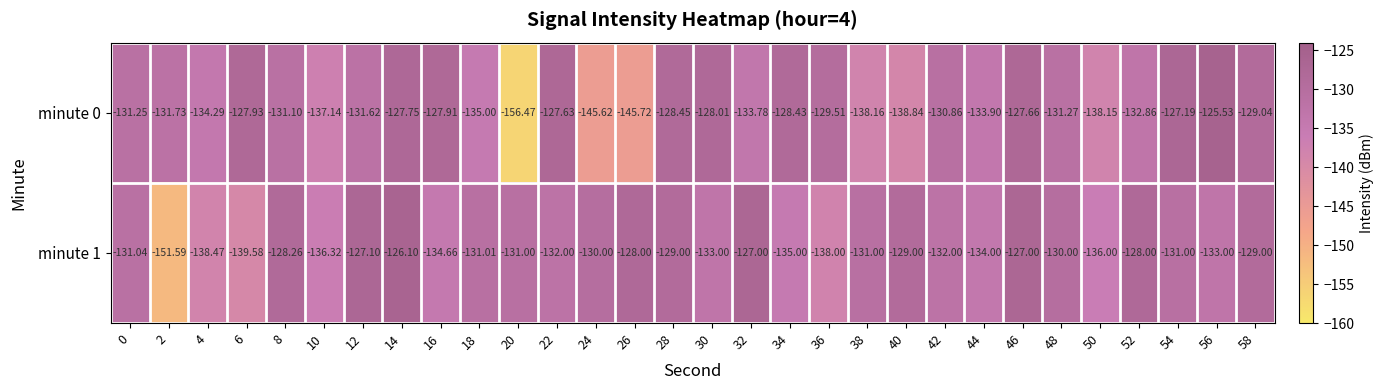

How many data points in minute 0 are less than -131?

17